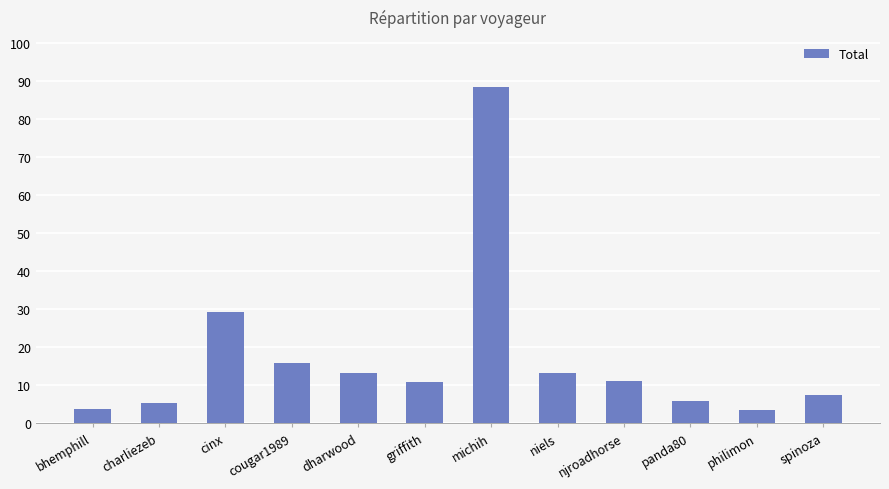

What is the change in value from cinx to panda80?

-23.3